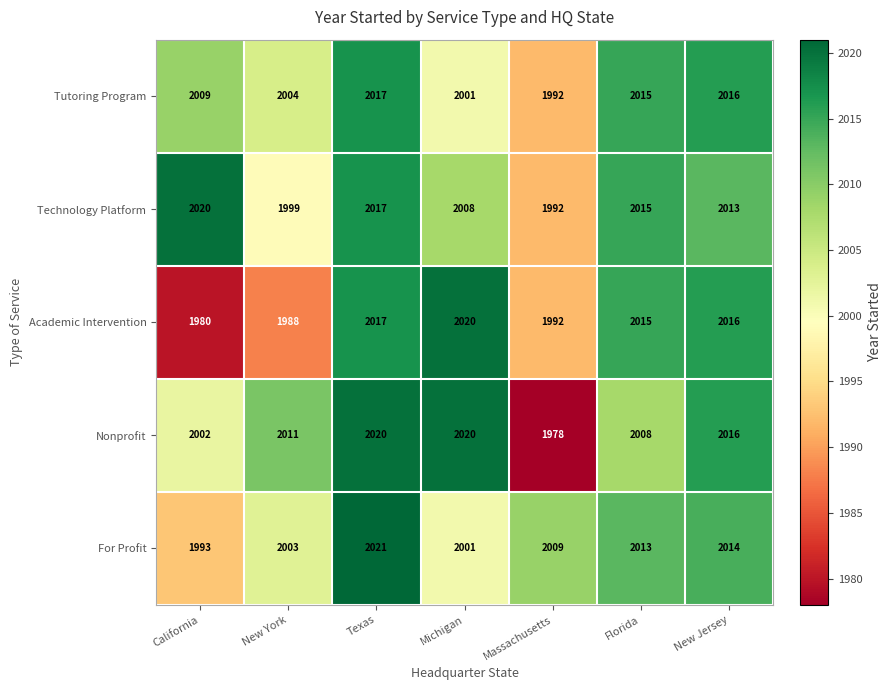

Where is Nonprofit nearest to the value 1999?

California